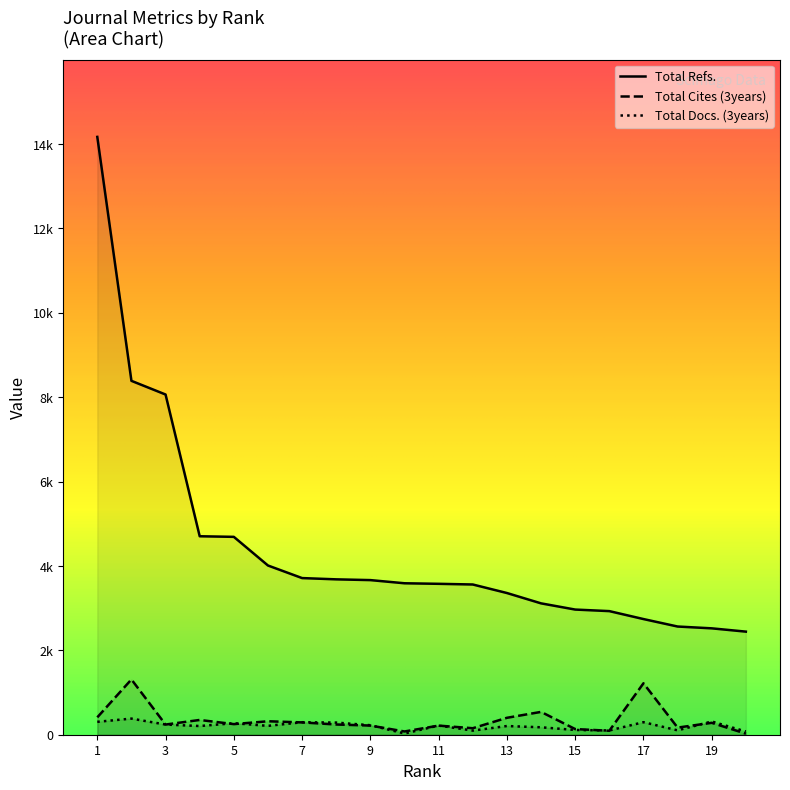

What is the value of the Total Refs. point at the 16th from the left?

2929